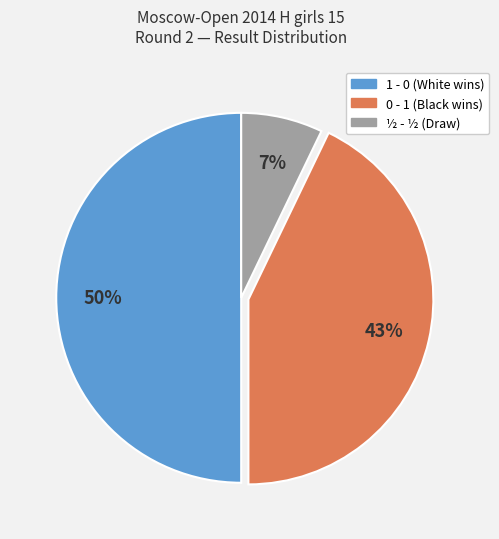

Count the number of slices in the pie.

3